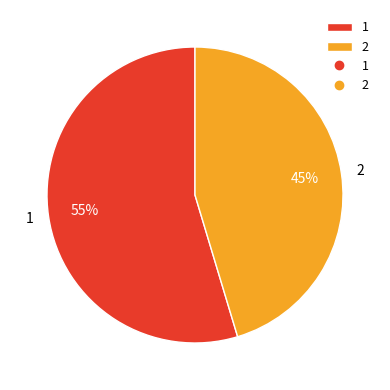

Does 1 account for over 50% of the chart?

Yes